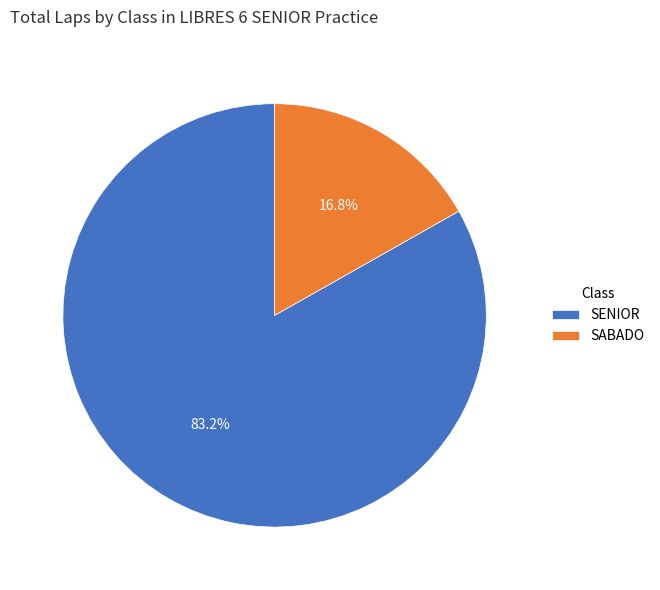

Rank the categories by value from lowest to highest.

SABADO, SENIOR